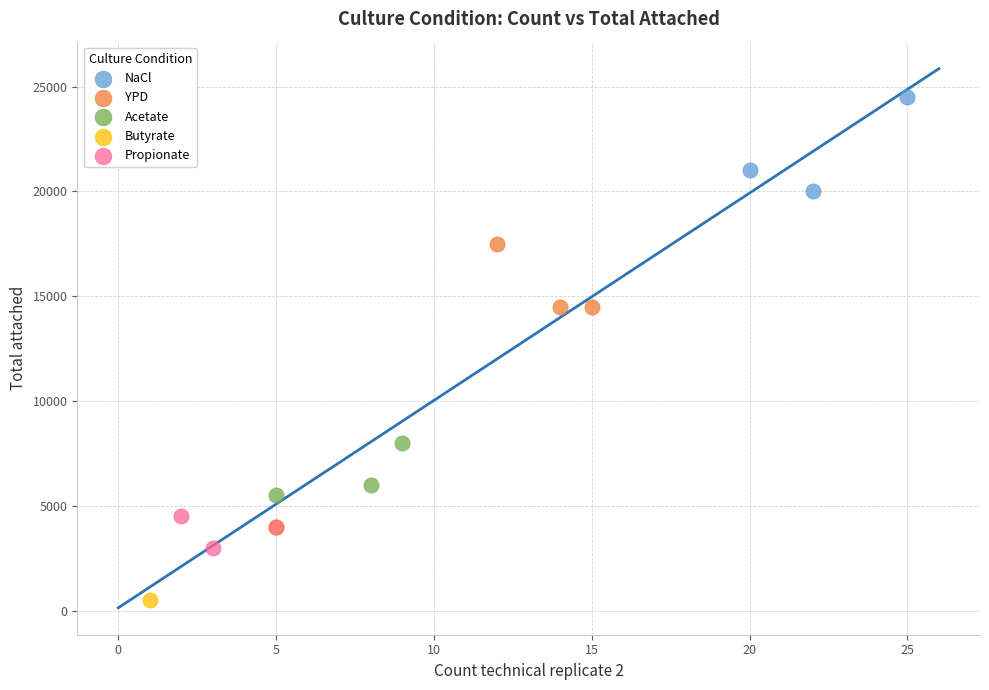

Which series contains the highest Y value?

NaCl